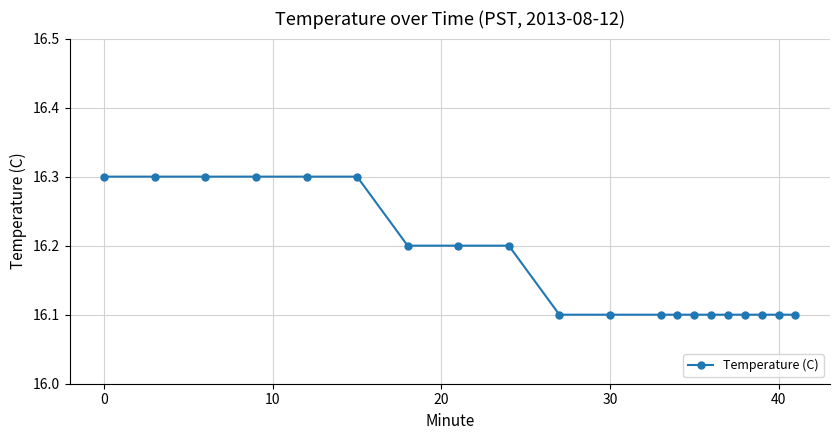

What is the minimum value shown in the chart?

16.1